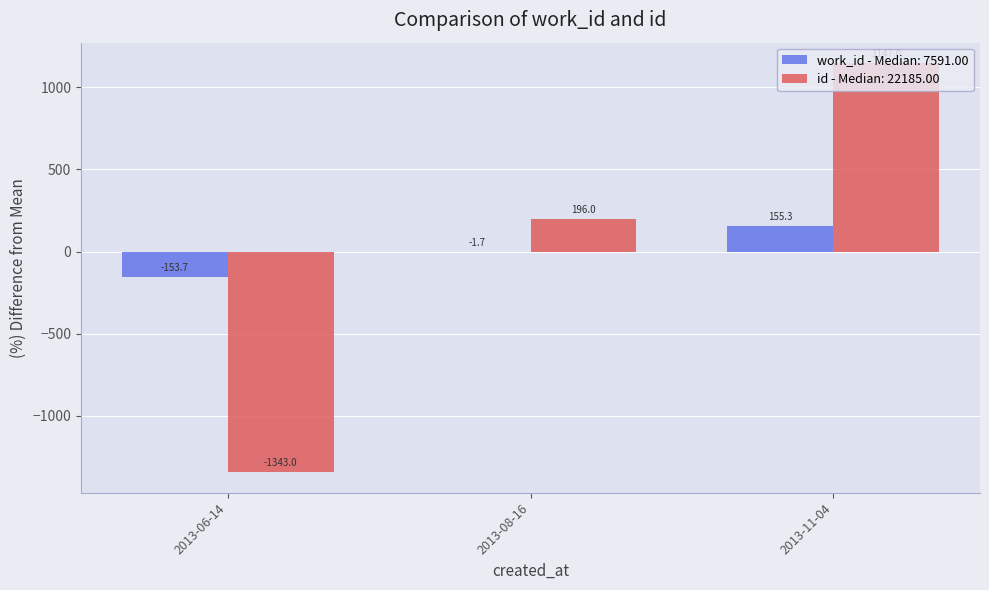

What is the sum of the id - Median: 22185.00 values at 2013-08-16 and 2013-11-04?

1343.0